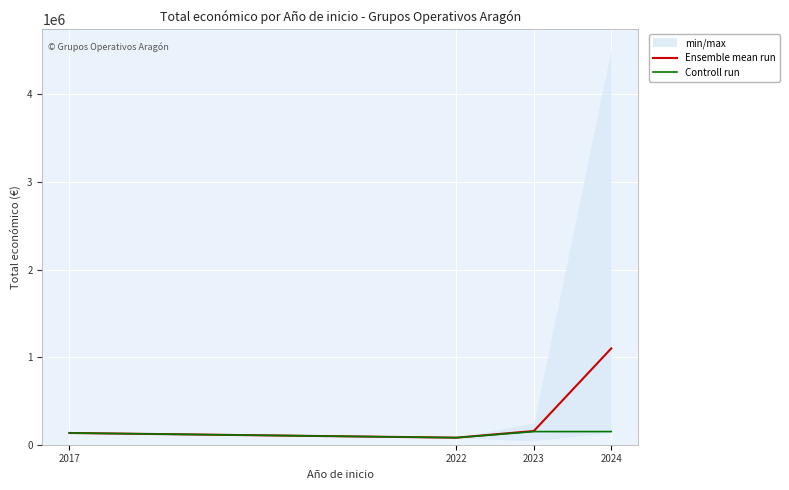

How many data points in Ensemble mean run are above 156633?

2